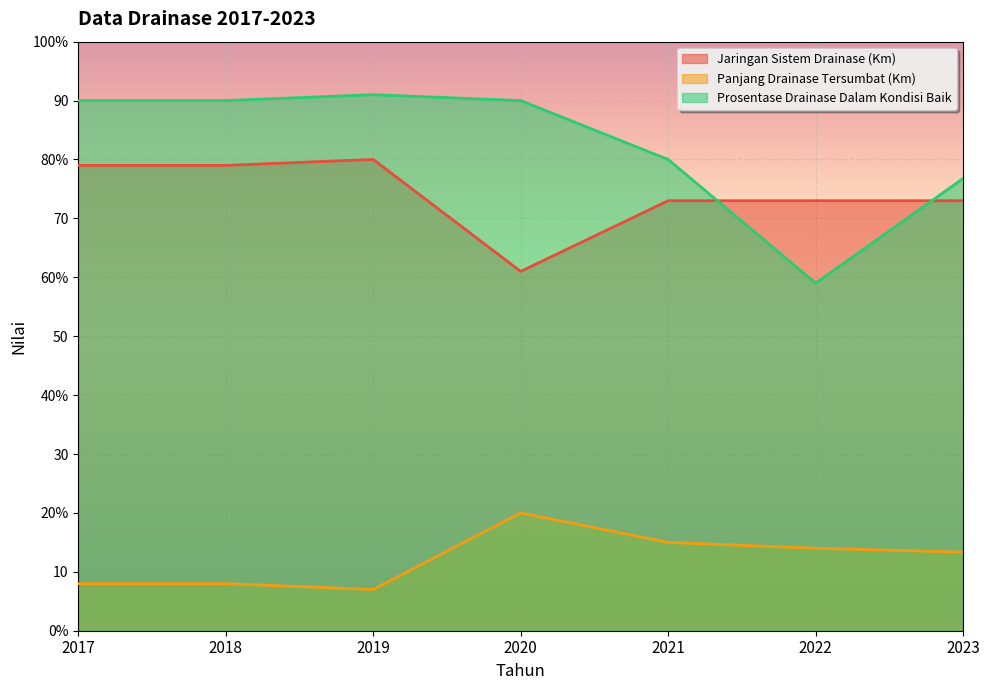

What is the value of the Prosentase Drainase Dalam Kondisi Baik point at the 4th from the left?

90.0